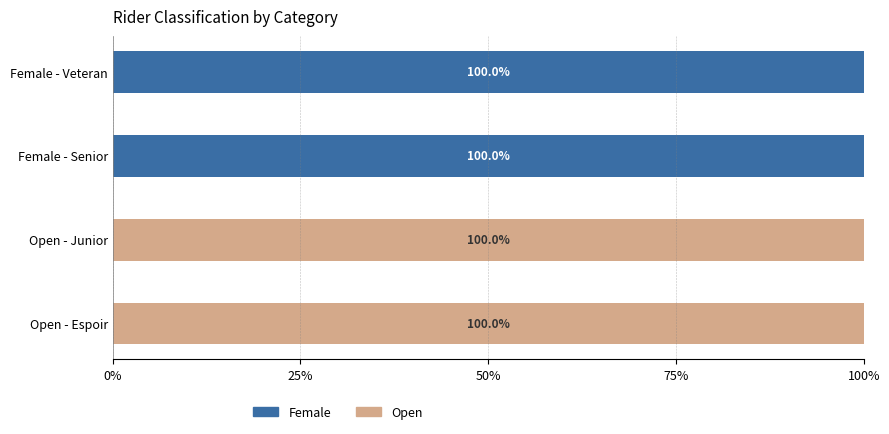

What is the total value across all series at Open - Junior?

100